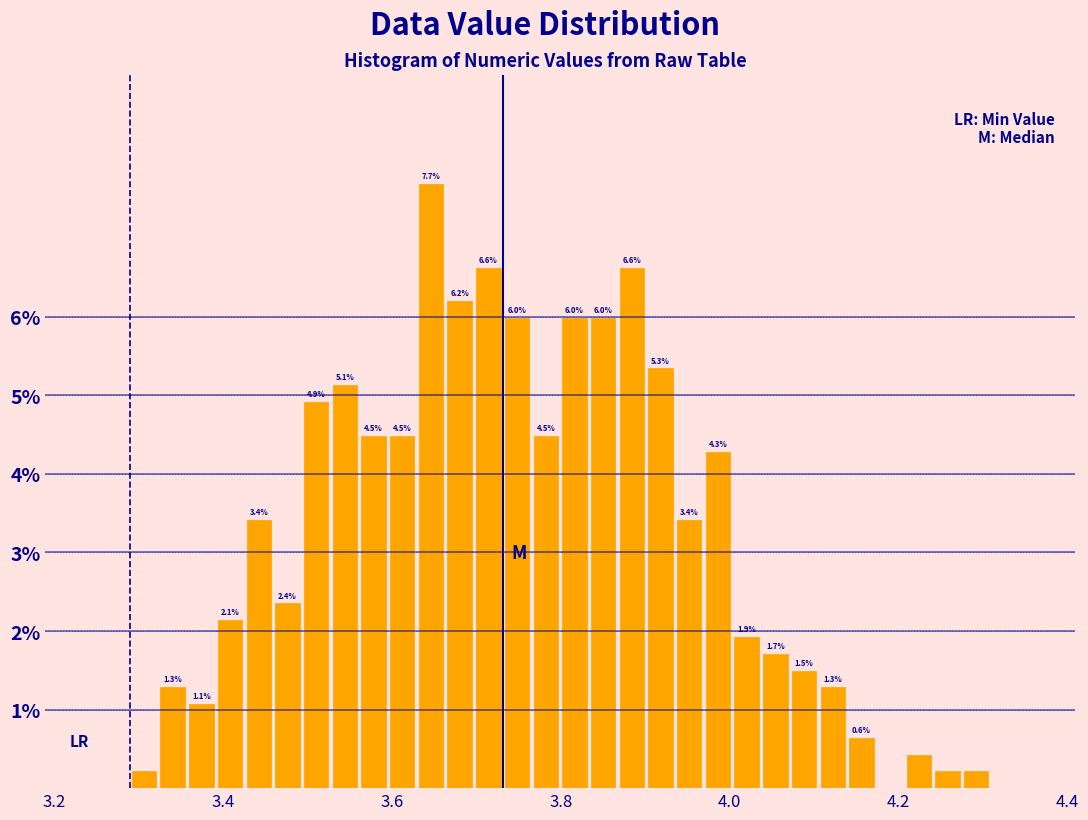

Around what value on the x-axis is the tallest bar? Give the approximate position of its centre, as read against the axis.

3.64